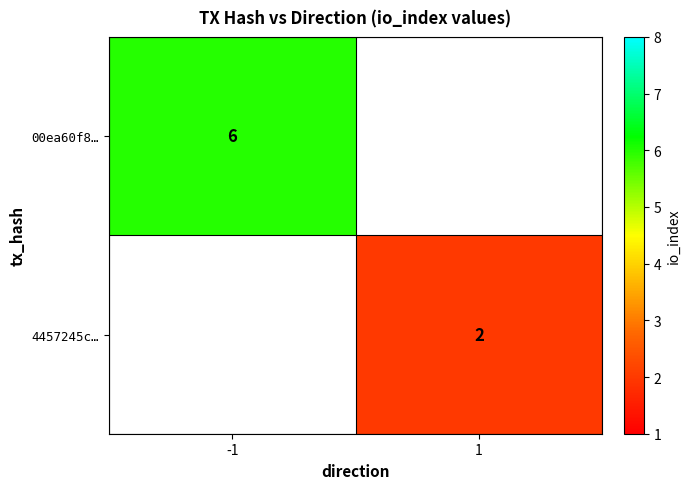

The value of 4457245c… at 1 is 2. True or false?

True